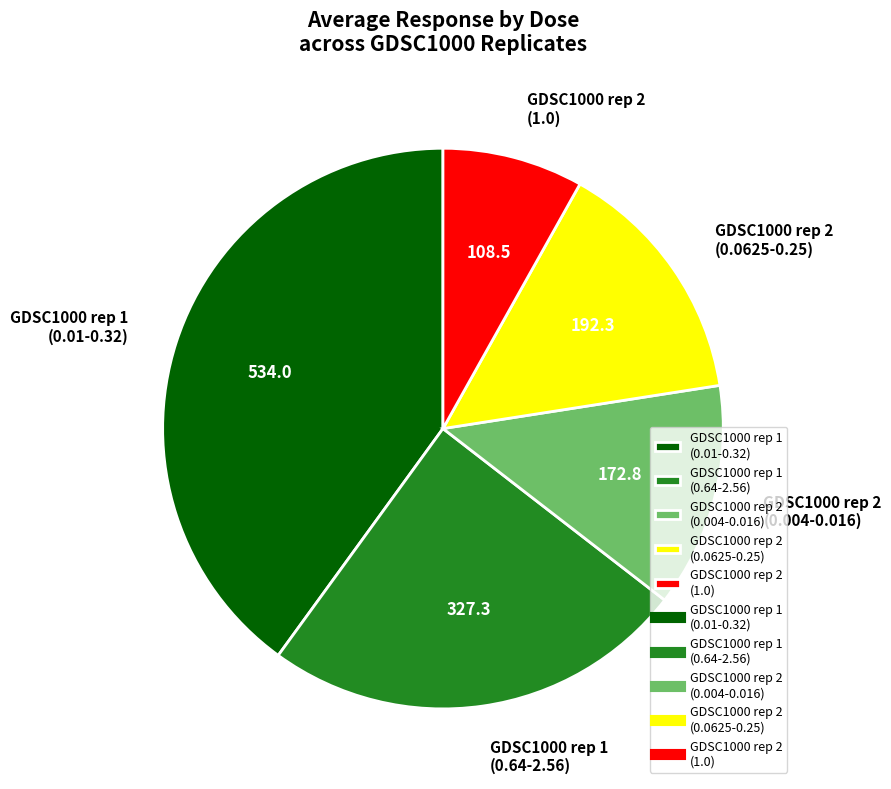

How many segments does this pie chart have?

5